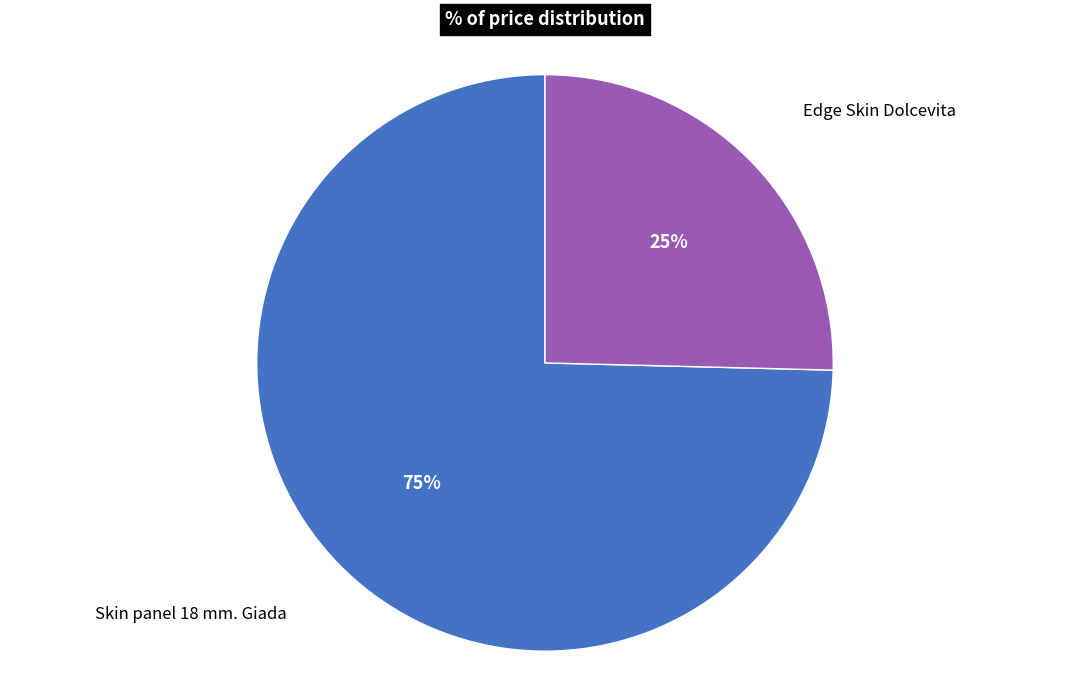

Is there any slice that represents more than half of the pie?

Yes